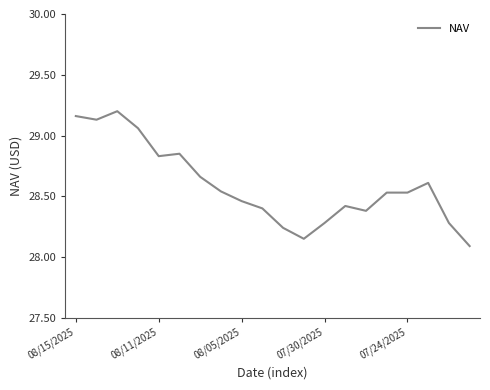

Count the number of categories in the chart.

20